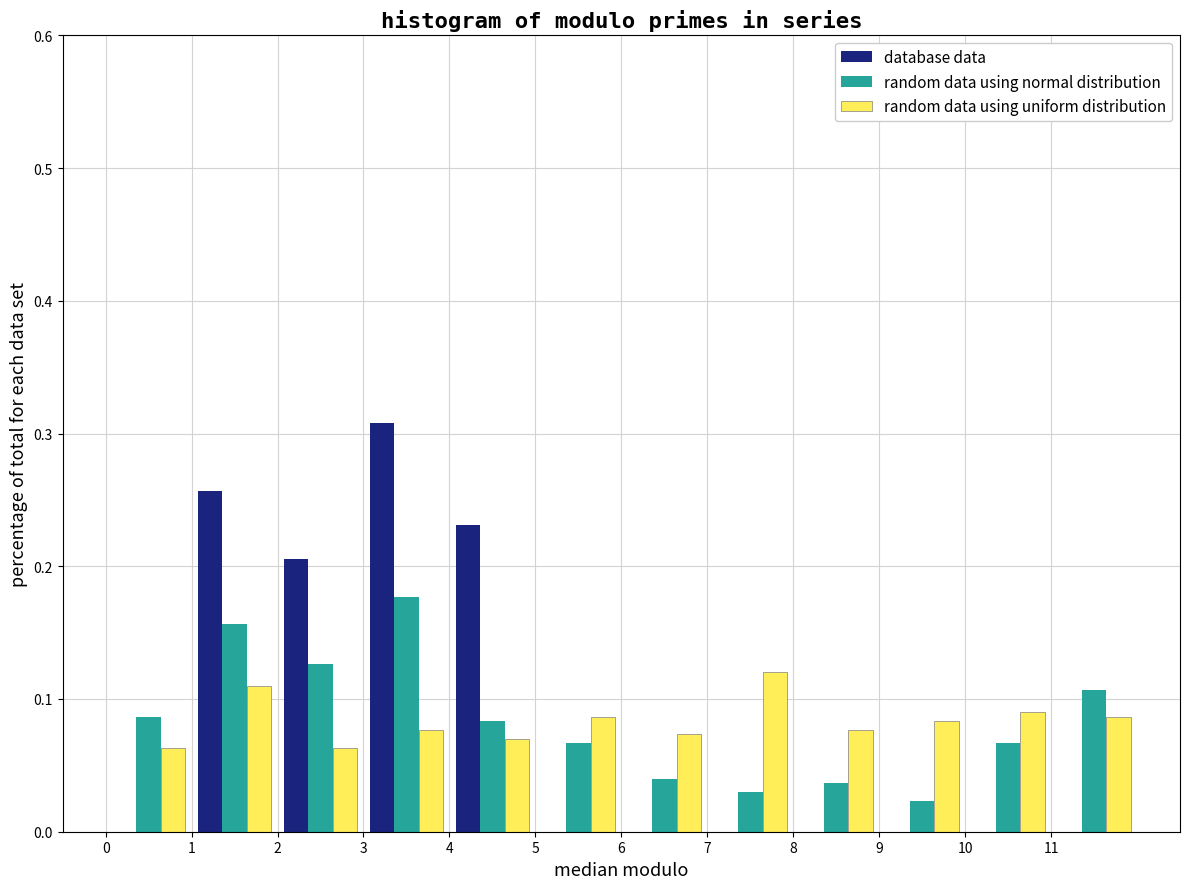

Reading left to right, transcribe this chart: for each range on the x-axis, give the height of each series' bar. The values are not printed on the chart, so give them approximately, as read against the axis.

0 to 1: database data=0	random data using normal distribution=0.09	random data using uniform distribution=0.06
1 to 2: database data=0.26	random data using normal distribution=0.16	random data using uniform distribution=0.11
2 to 3: database data=0.21	random data using normal distribution=0.13	random data using uniform distribution=0.06
3 to 4: database data=0.31	random data using normal distribution=0.18	random data using uniform distribution=0.08
4 to 5: database data=0.23	random data using normal distribution=0.08	random data using uniform distribution=0.07
5 to 6: database data=0	random data using normal distribution=0.07	random data using uniform distribution=0.09
6 to 7: database data=0	random data using normal distribution=0.04	random data using uniform distribution=0.07
7 to 8: database data=0	random data using normal distribution=0.03	random data using uniform distribution=0.12
8 to 9: database data=0	random data using normal distribution=0.04	random data using uniform distribution=0.08
9 to 10: database data=0	random data using normal distribution=0.02	random data using uniform distribution=0.08
10 to 11: database data=0	random data using normal distribution=0.07	random data using uniform distribution=0.09
11 to 12: database data=0	random data using normal distribution=0.11	random data using uniform distribution=0.09